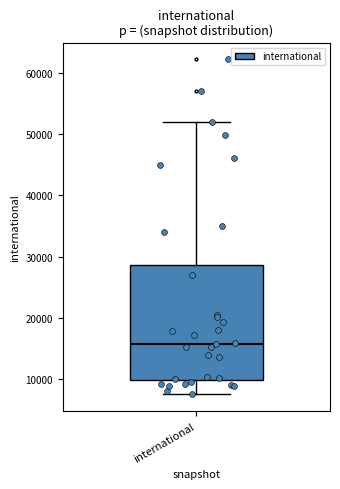

Transcribe this box plot: give where the median line is, the range the box spans, and where the two whiskers end, as read against the y-axis. The values are not printed on the chart, so give them approximately, as read against the axis.

median 16000, box 10000 to 29000, whiskers 7000 to 52000